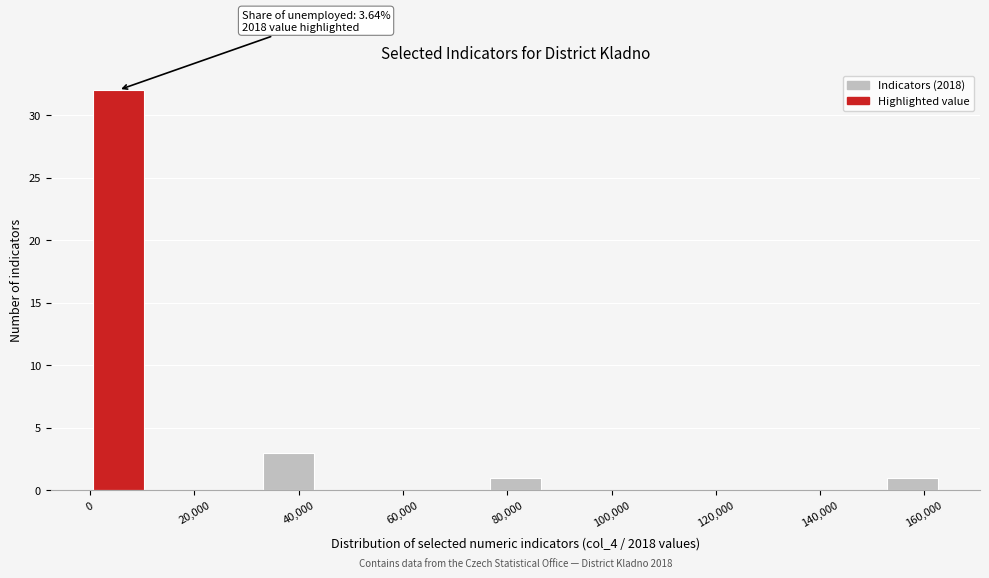

Over which range of the x-axis is the bar tallest?

0 to 10000